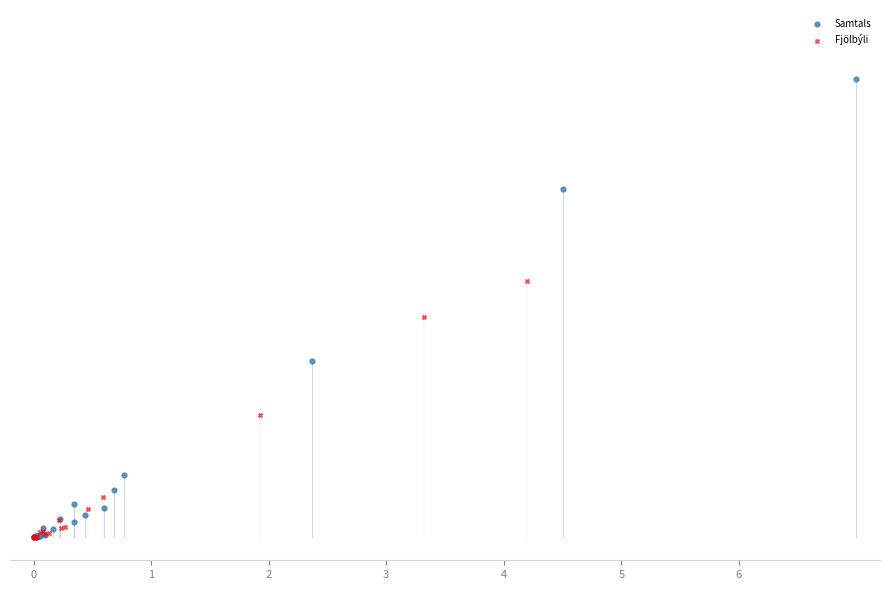

What are all the series names shown in the legend?

Samtals, Fjölbýli